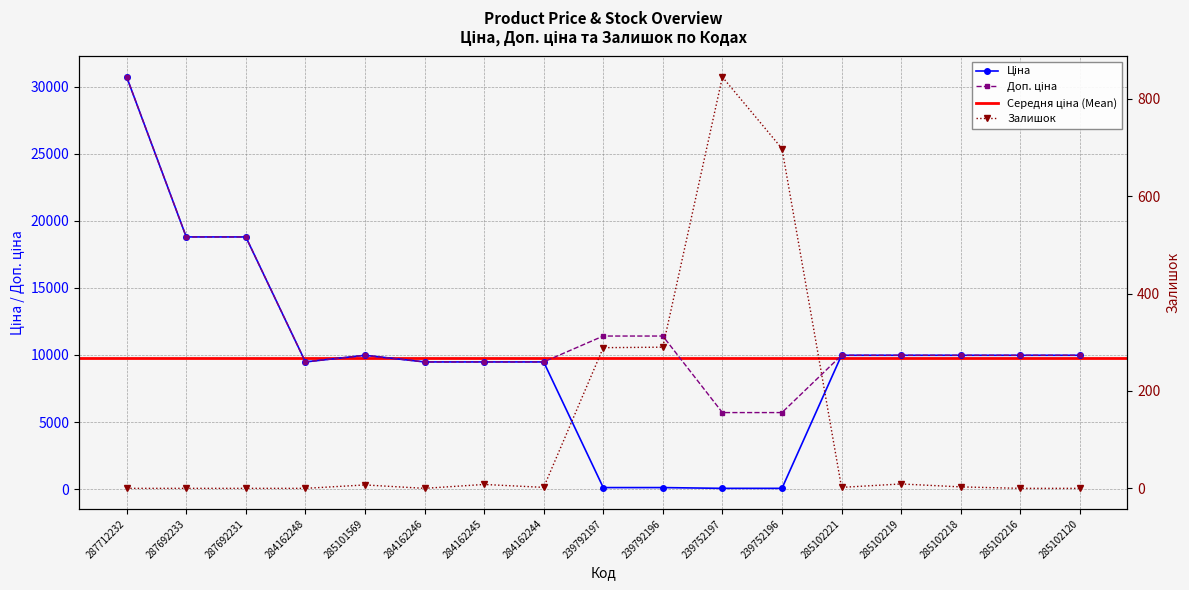

Which has a higher value, 285102221 or 239792196?

285102221